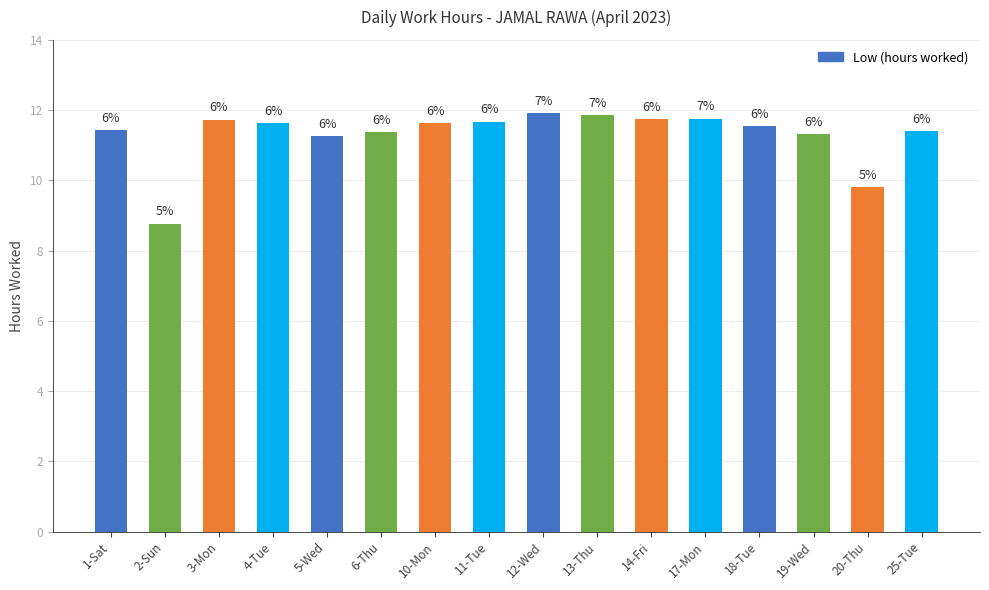

What is the ratio of the value at 10-Mon to the value at 6-Thu?

1.0